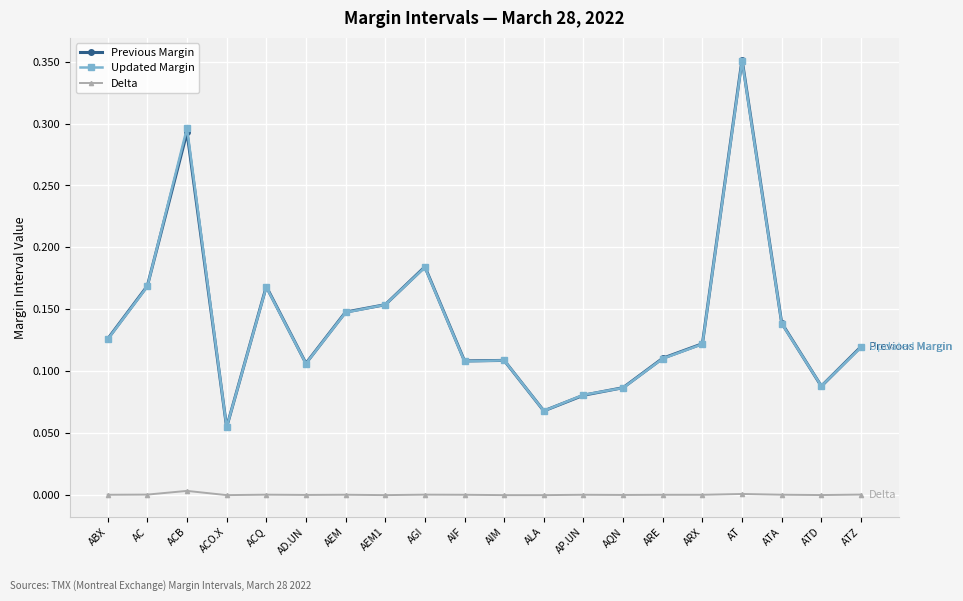

What is the label of the 4th point from the left?

ACO.X